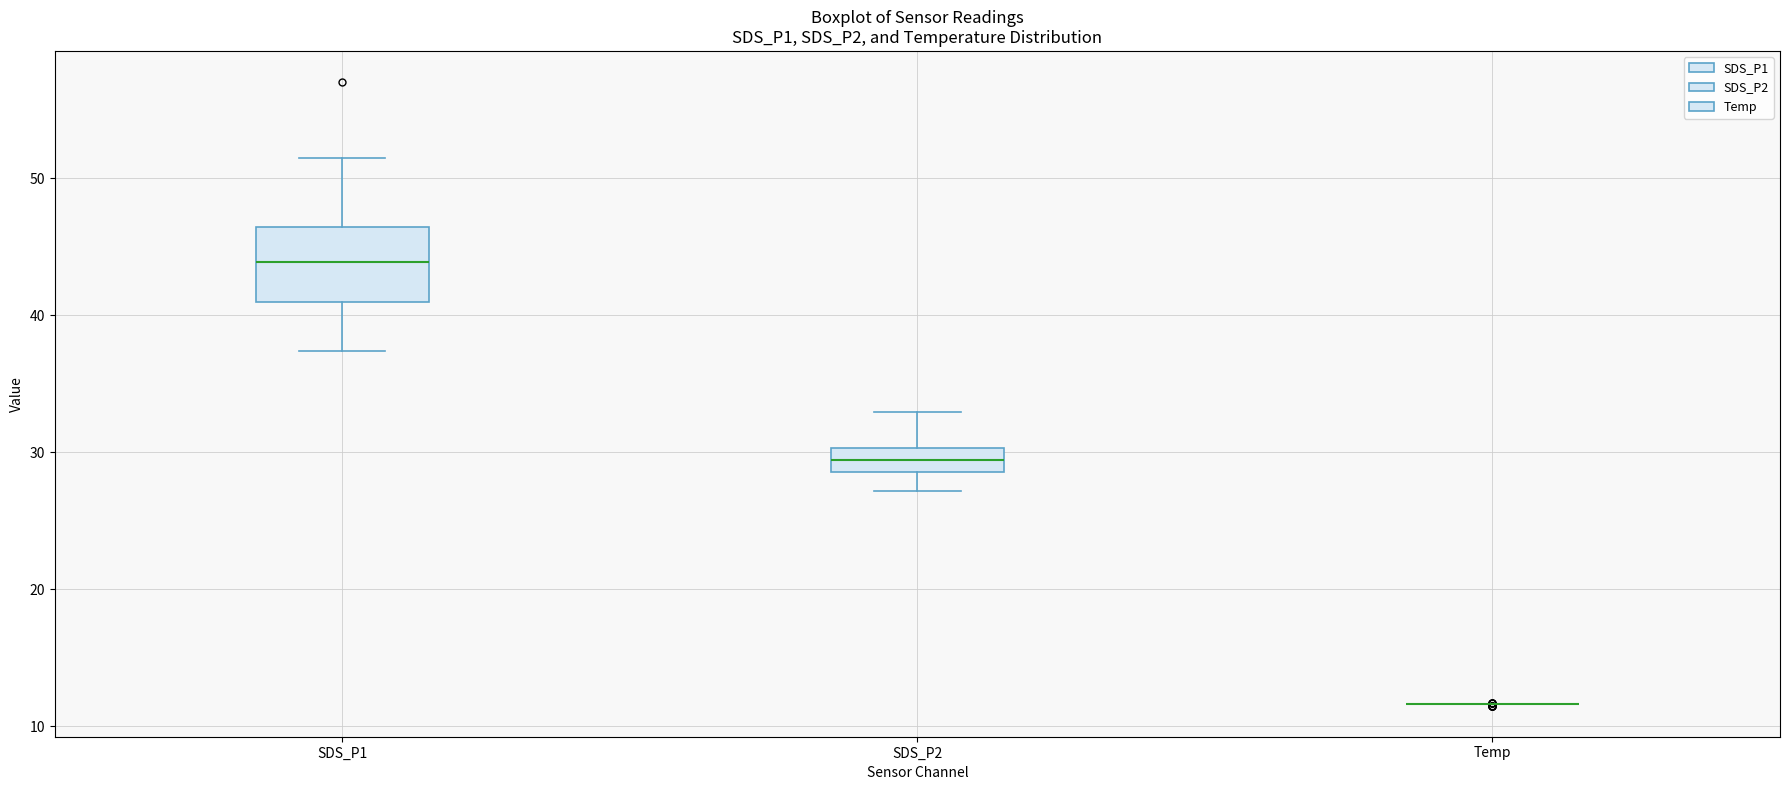

Comparing the boxes themselves (not the whiskers), which one is the tallest?

SDS_P1